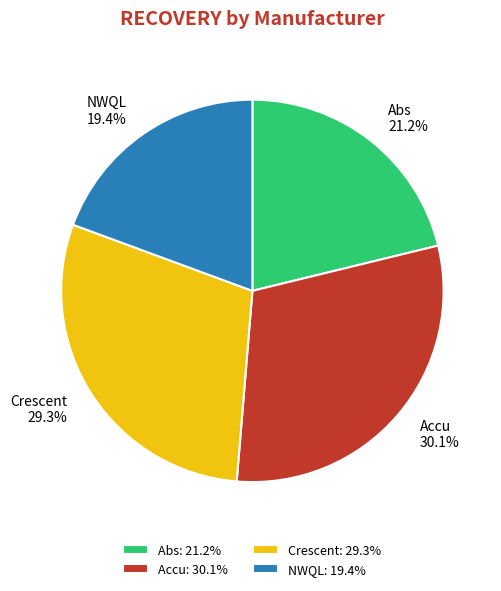

Which slice is the smallest?

NWQL